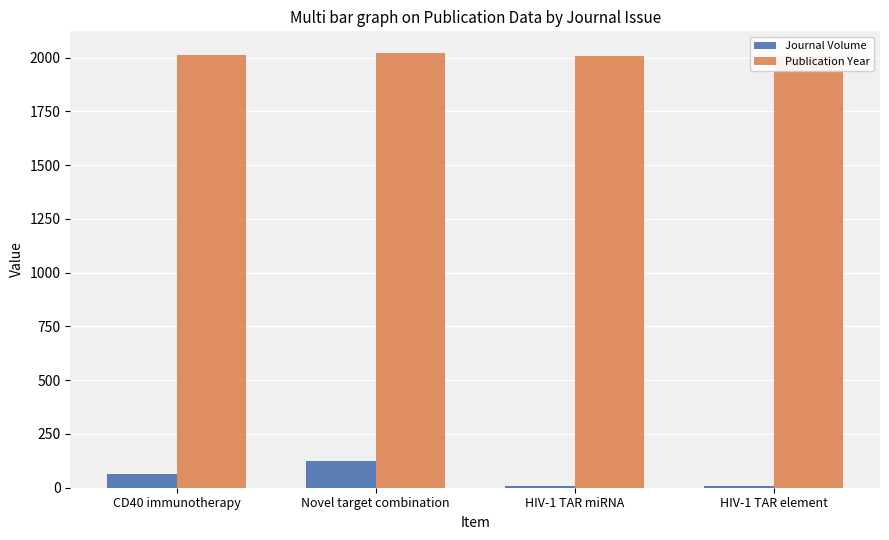

At which category is the sum across all series the highest?

Novel target combination